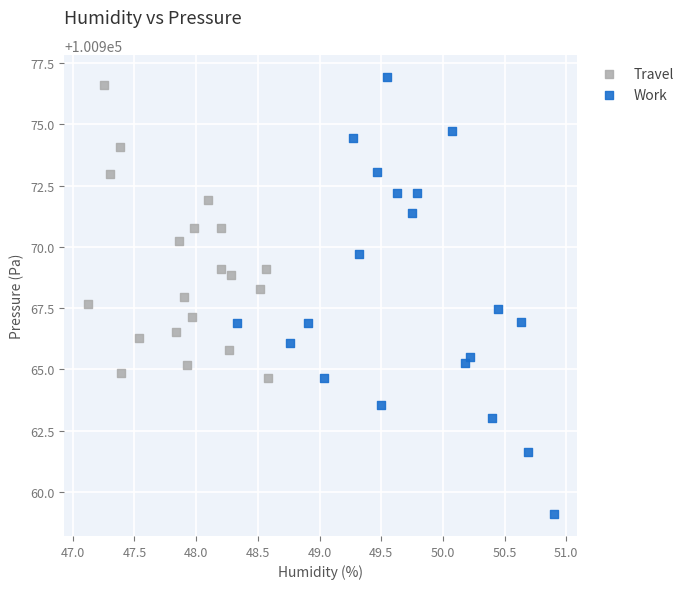

Which series has the widest spread of Y values?

Work